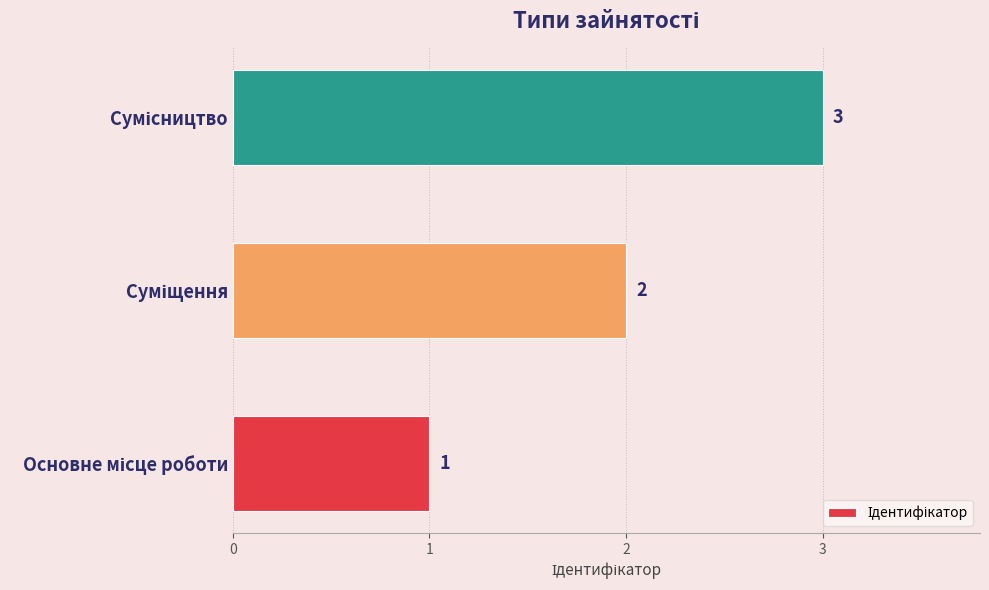

What is the maximum value shown in the chart?

3